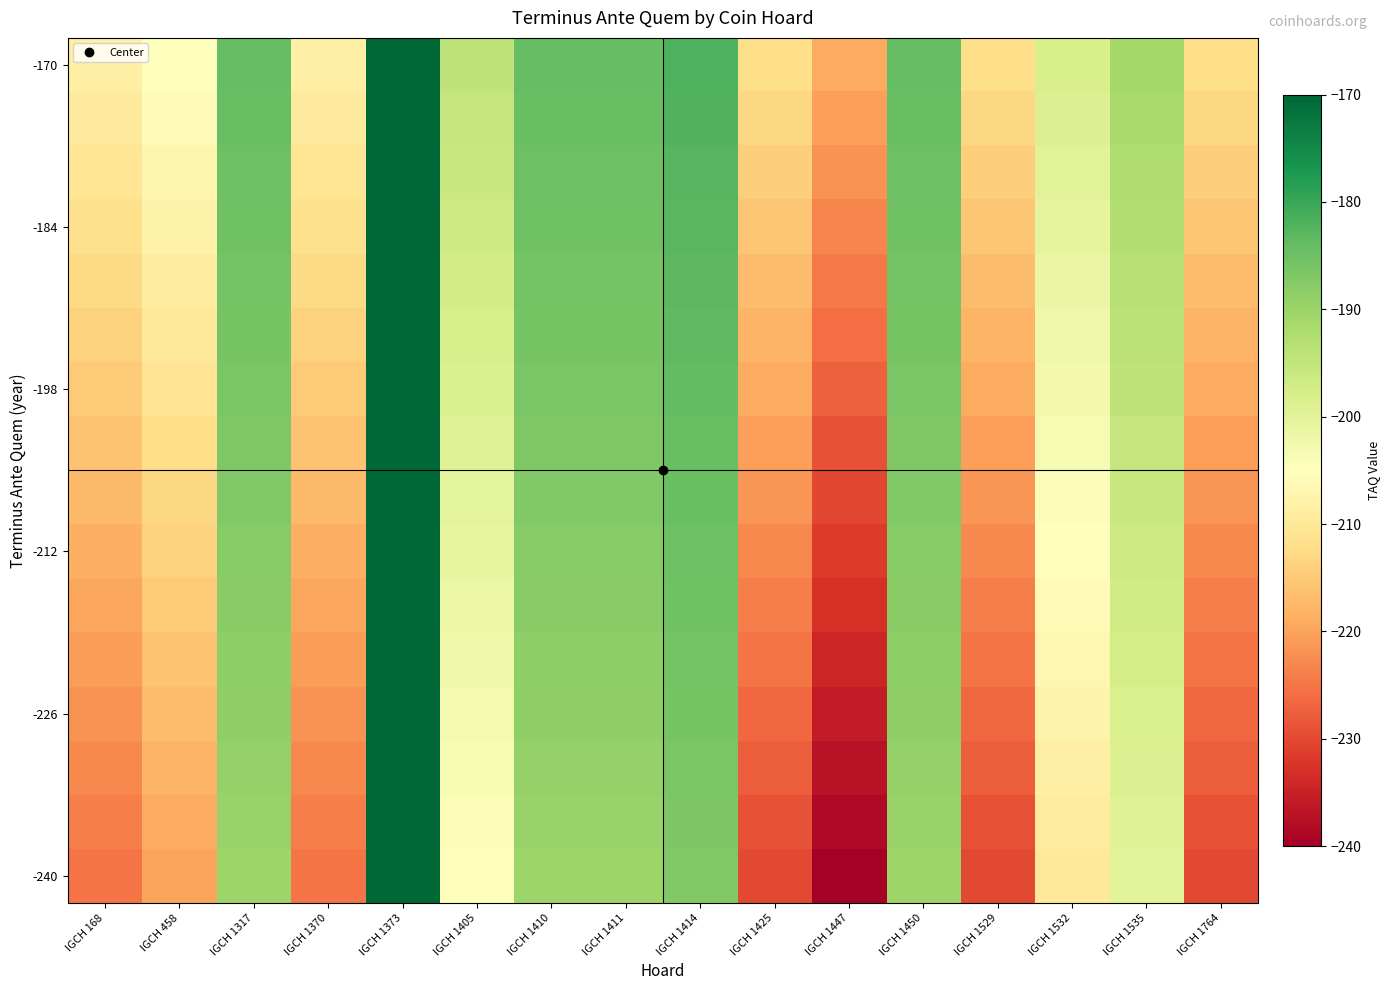

At which category is the sum across all series the highest?

IGCH 1373